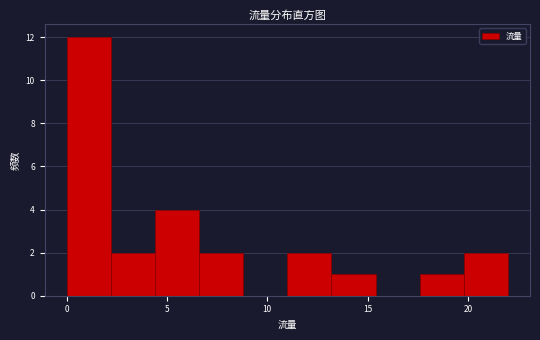

What is the height of the bar covering 4.4 to 6.6 on the x-axis? Neither the bar edges nor the heights are printed on the chart, so give them approximately, as read against the axes.

4